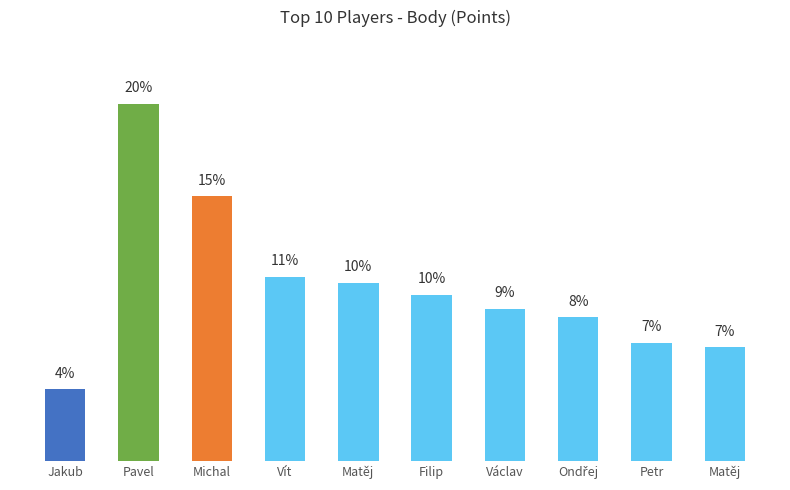

Does the chart contain any negative values?

No